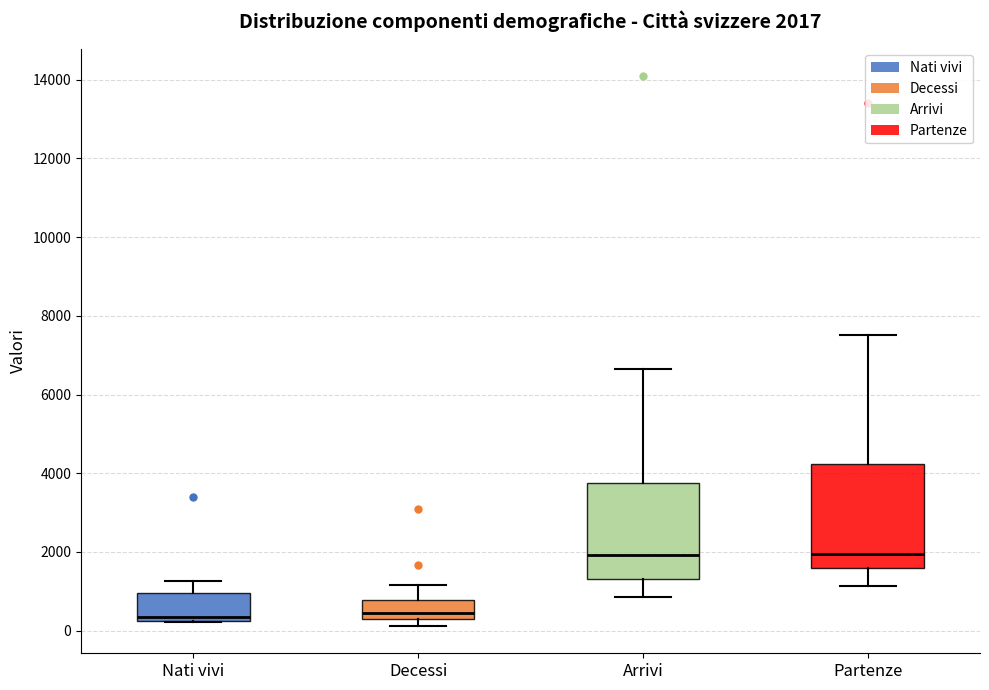

Comparing the boxes themselves (not the whiskers), which one is the tallest?

Partenze